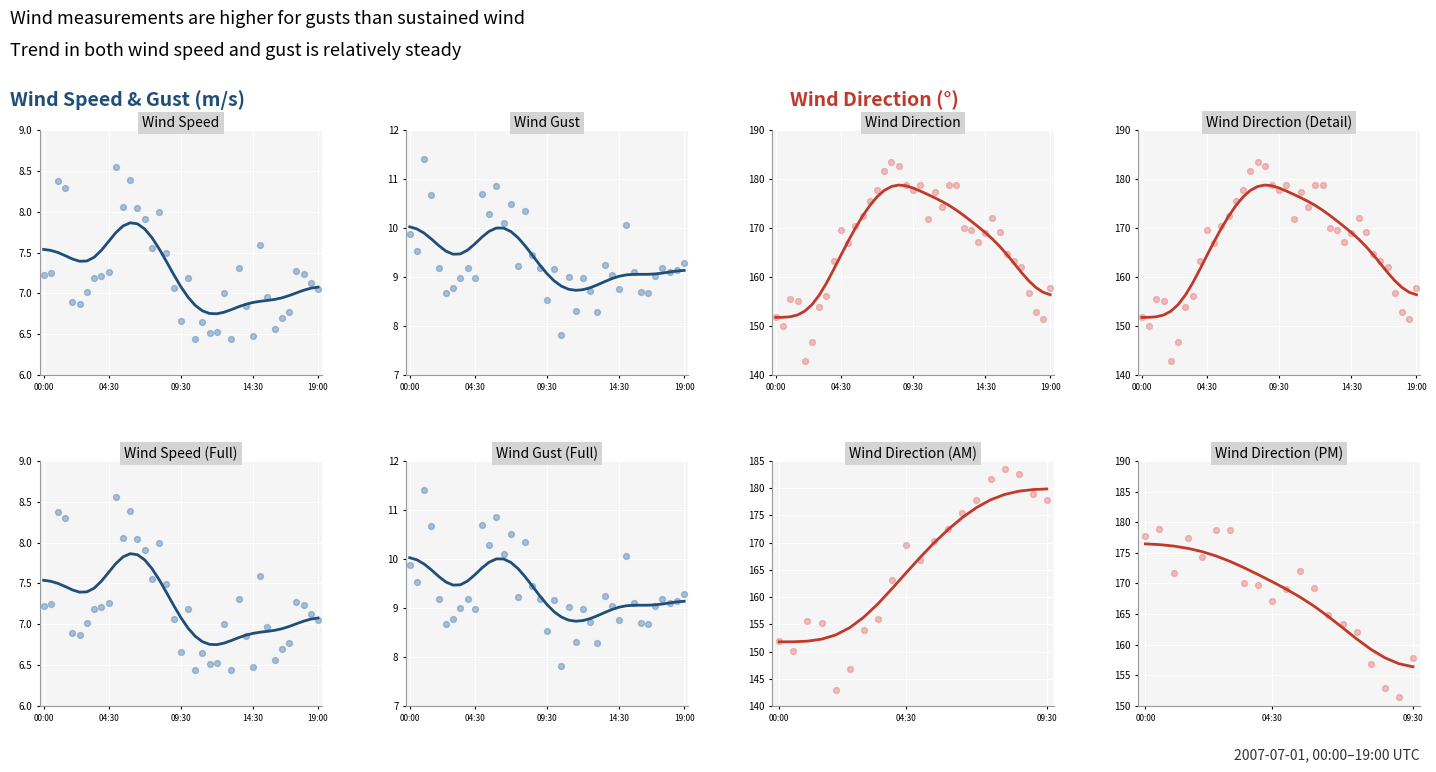

At how many categories does at least one series exceed 45?

39